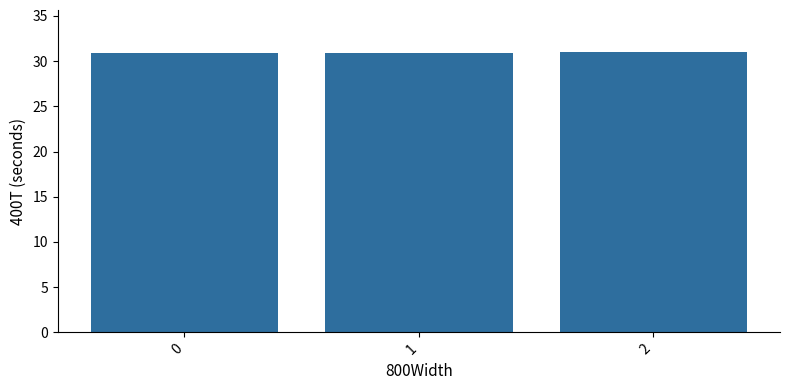

What is the sum of all values?

92.7